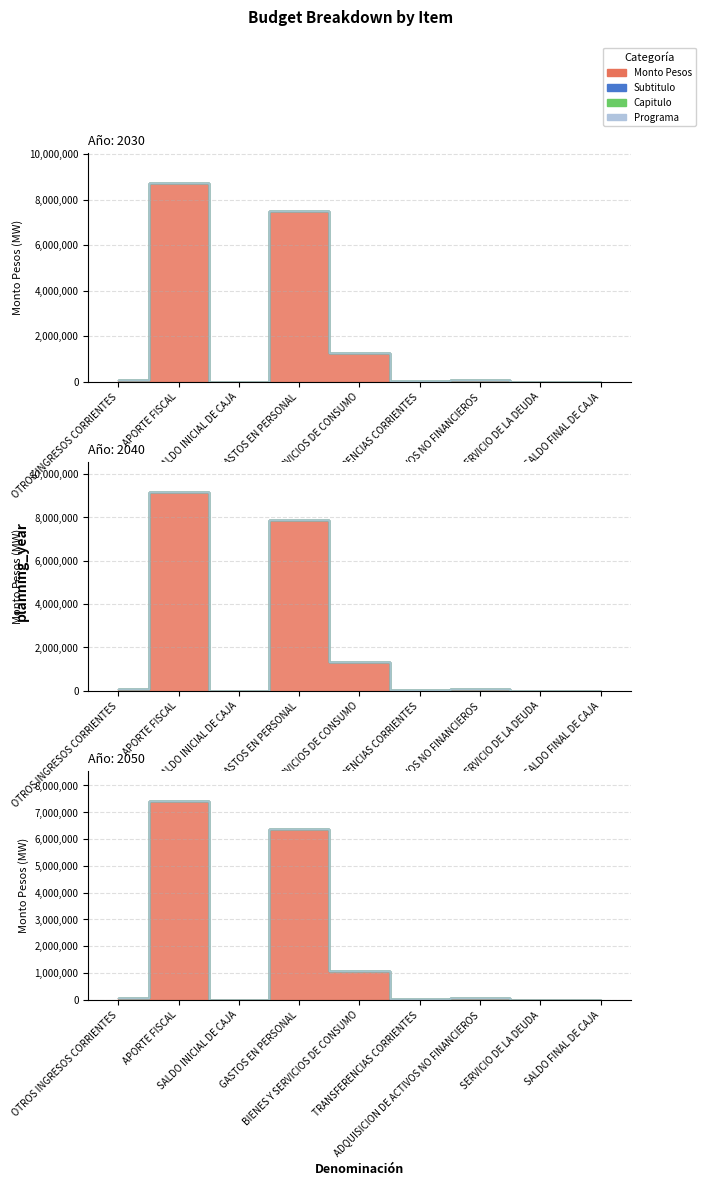

Which series has the largest range (max minus min)?

Monto Pesos